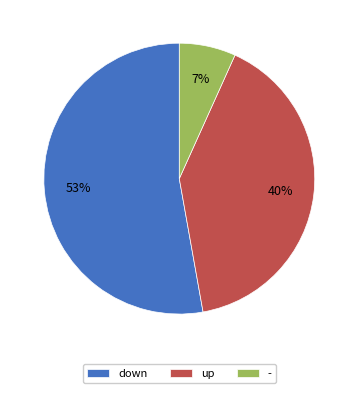

True or false: - accounts for 1% of the total.

False